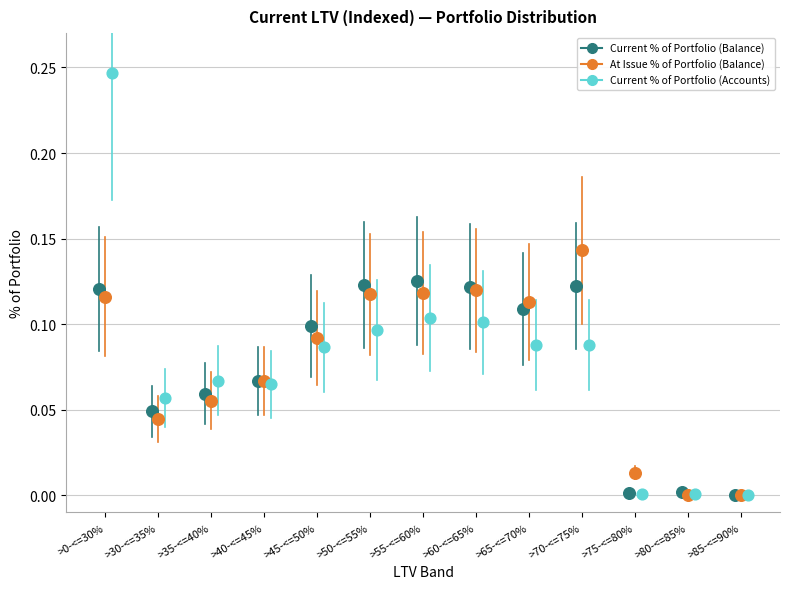

Which series contains the highest Y value?

Current % of Portfolio (Accounts)